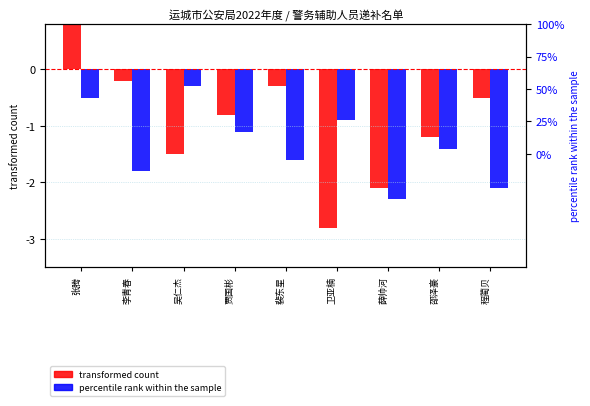

What is the difference between the maximum and minimum values in the percentile rank within the sample series?

2.0